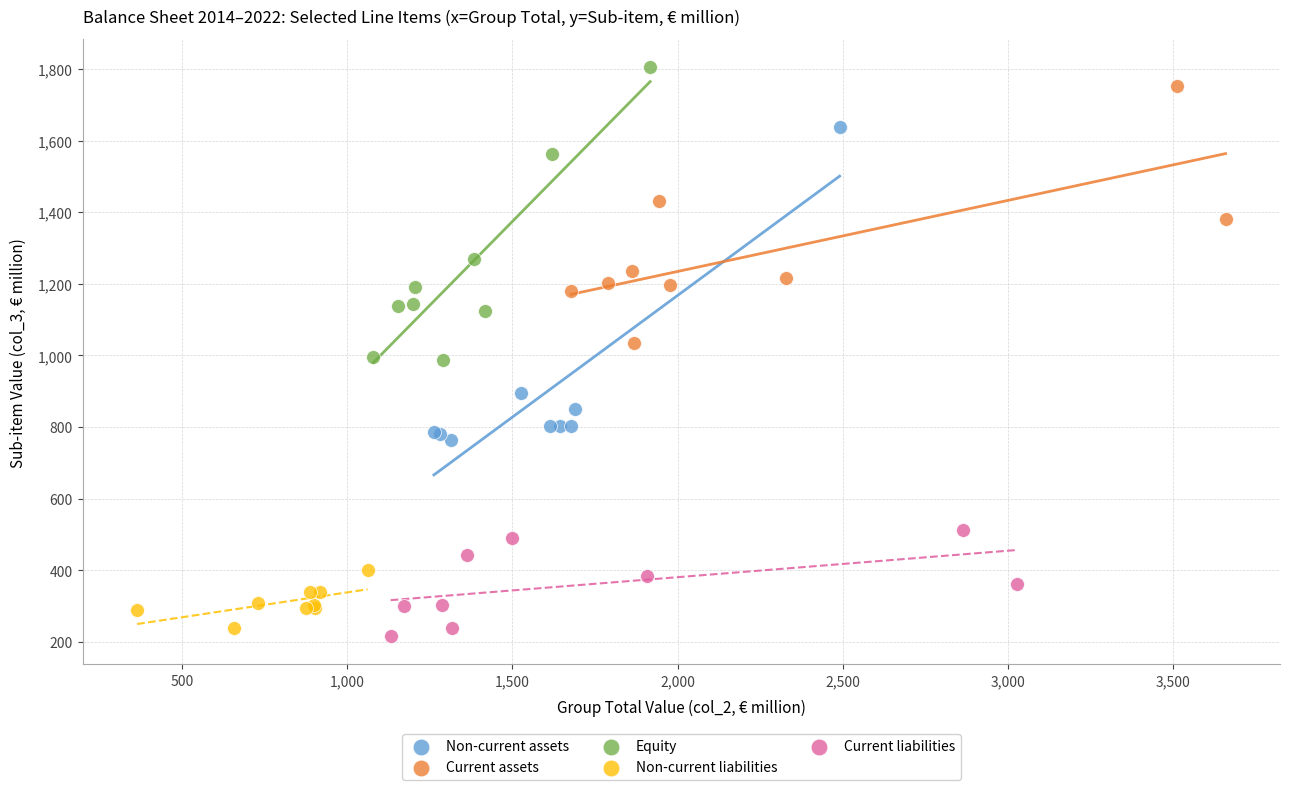

What are all the series names shown in the legend?

Non-current assets, Current assets, Equity, Non-current liabilities, Current liabilities